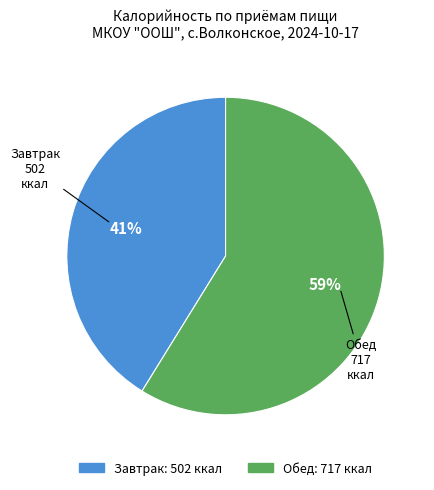

Which category has the smallest portion of the pie?

Завтрак